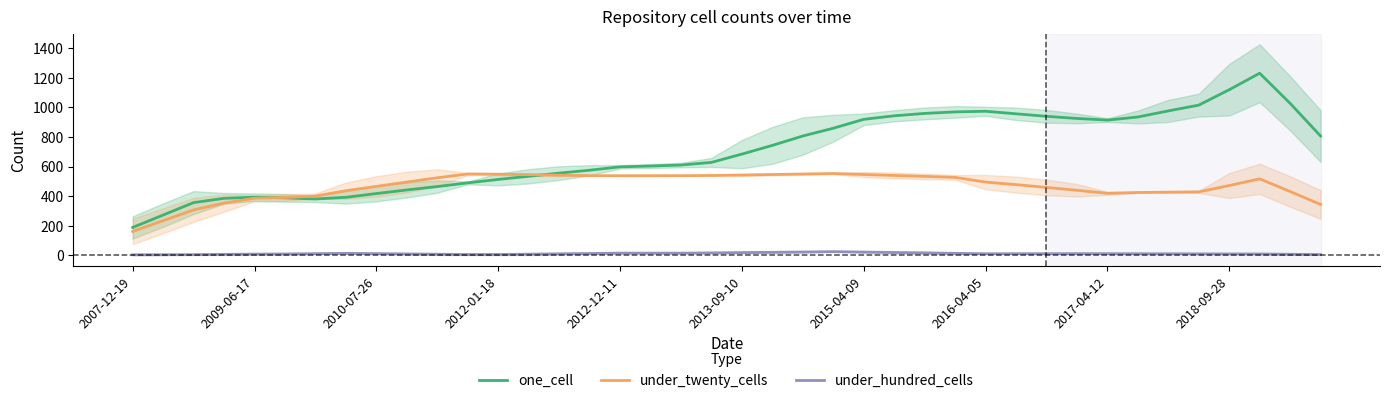

At which label does under_twenty_cells reach its minimum?

2007-12-19